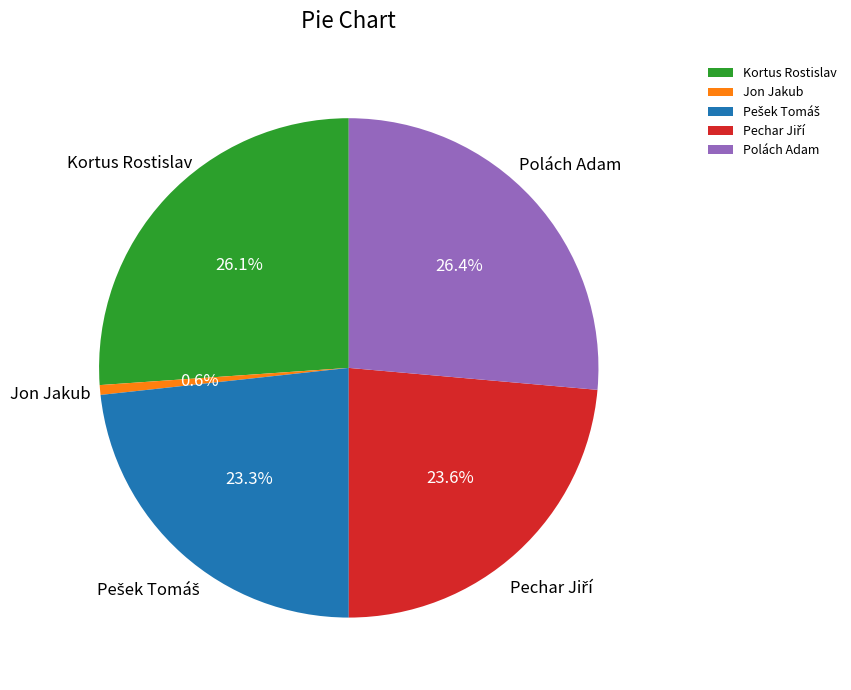

Do Jon Jakub and Kortus Rostislav together represent more than half of the pie?

No